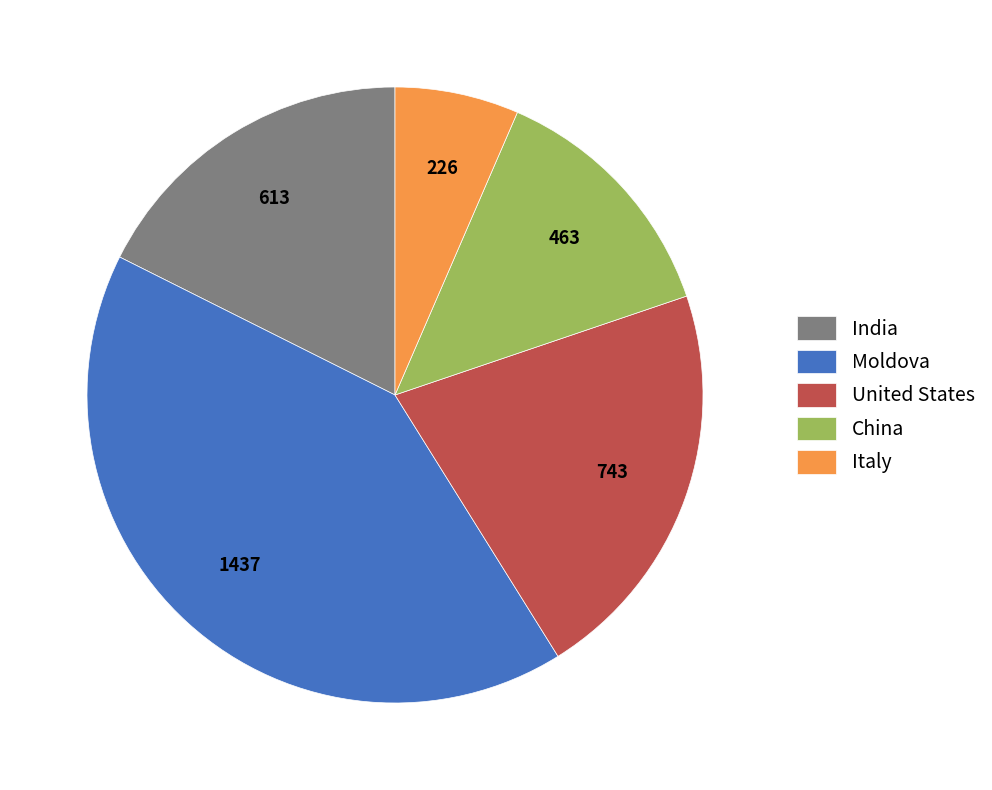

Which has a higher value, Moldova or China?

Moldova